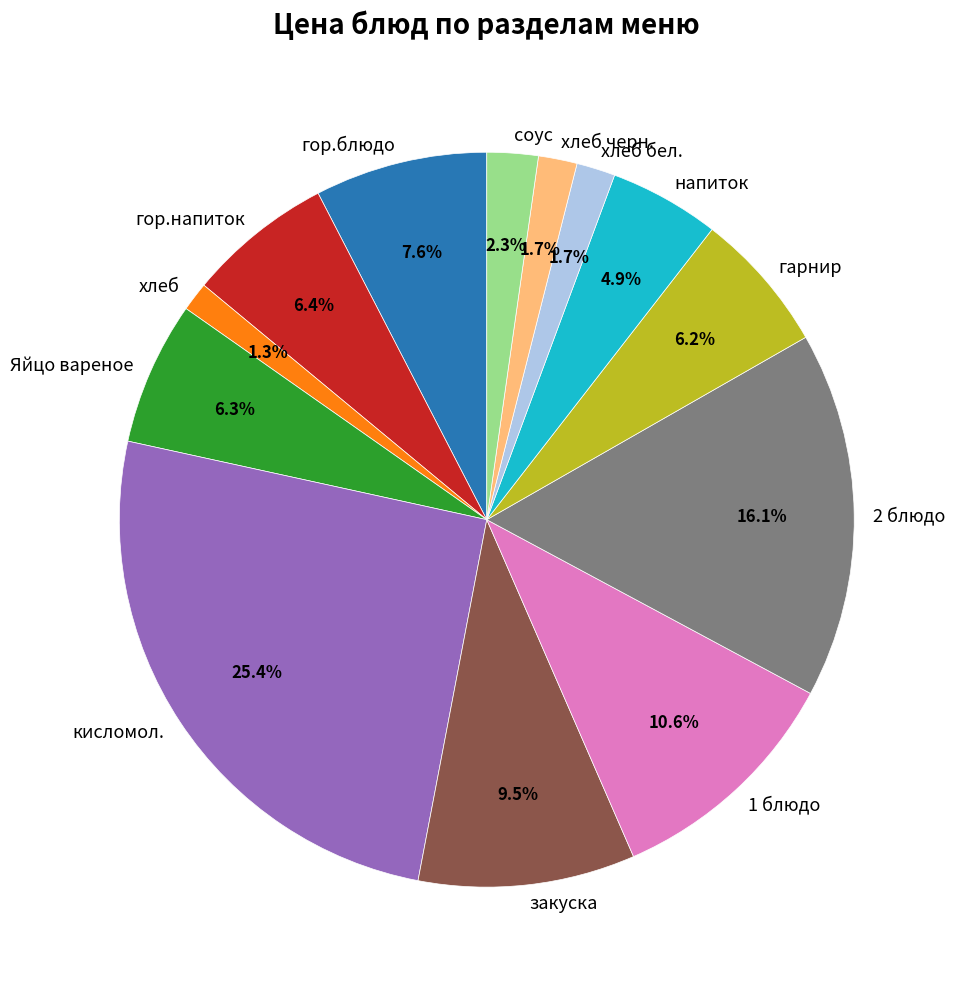

How many slices are in this pie chart?

13